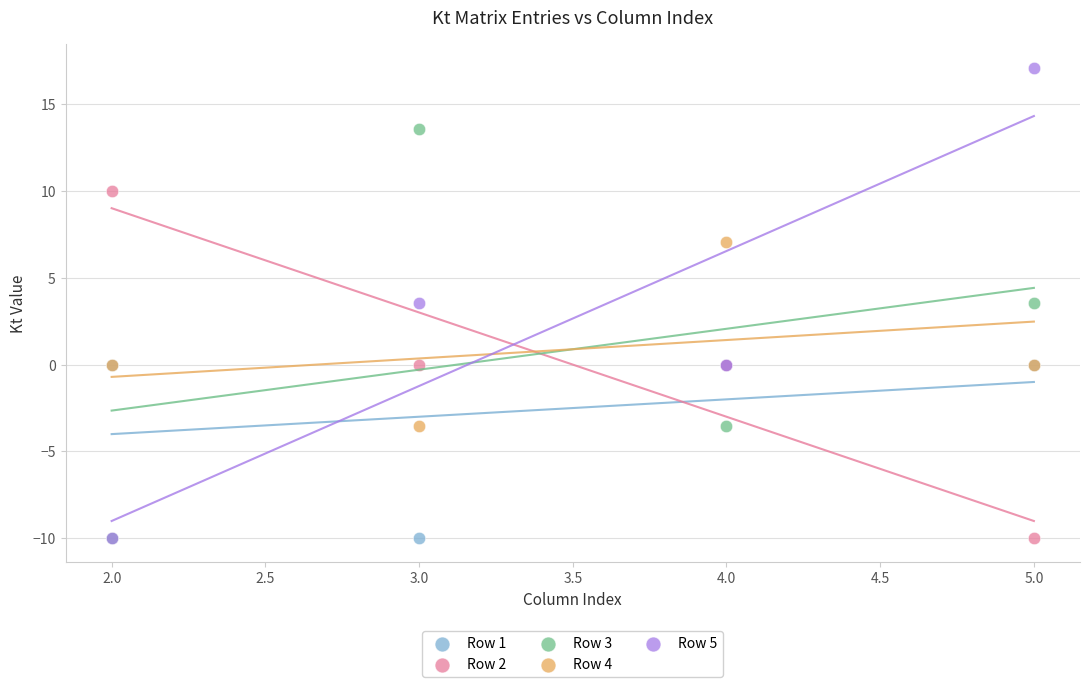

What are all the series names shown in the legend?

Row 1, Row 2, Row 3, Row 4, Row 5